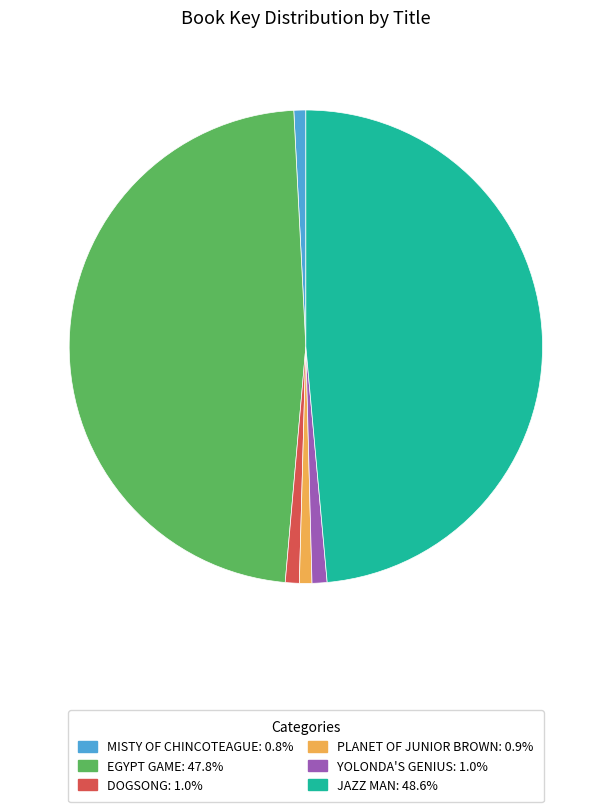

Is there a majority slice in this chart?

No